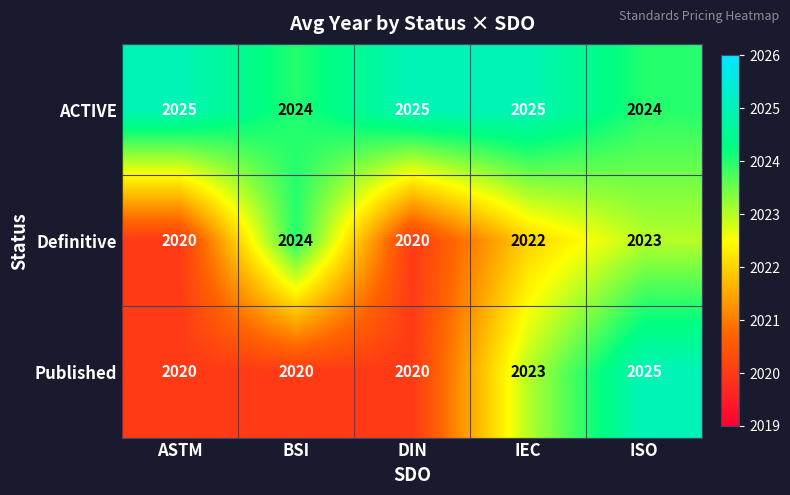

Reading left to right, transcribe all the data shown in this chart.

ACTIVE: ASTM=2025	BSI=2024	DIN=2025	IEC=2025	ISO=2024
Definitive: ASTM=2020	BSI=2024	DIN=2020	IEC=2022	ISO=2023
Published: ASTM=2020	BSI=2020	DIN=2020	IEC=2023	ISO=2025